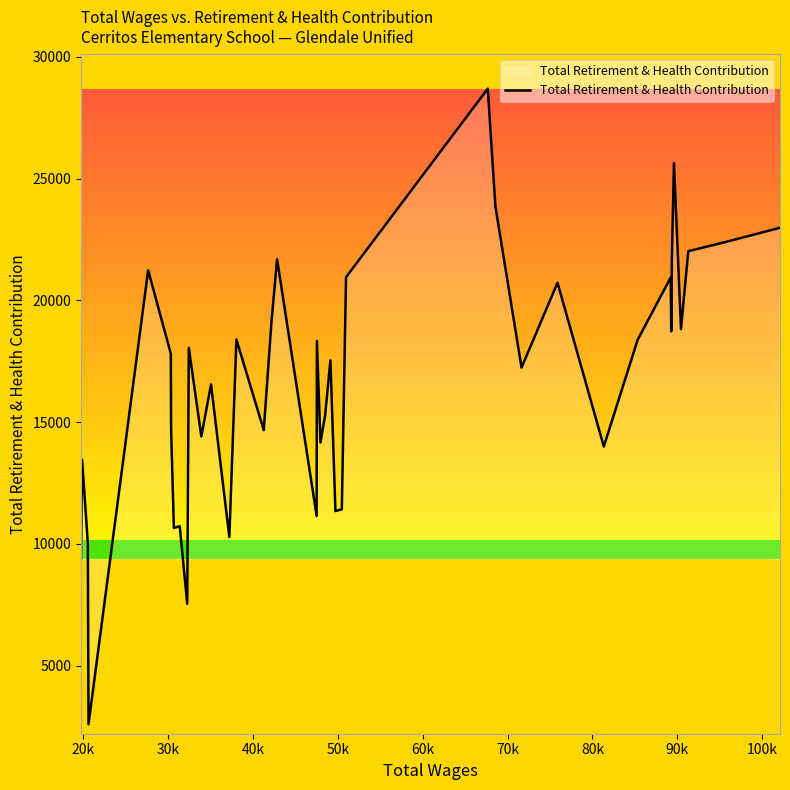

What is the smallest value displayed?

2593